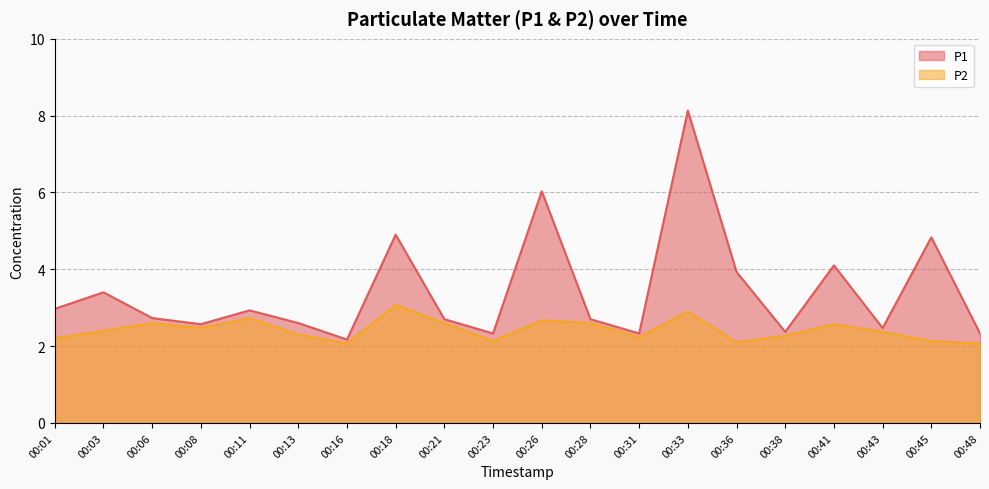

What is the sum of the P2 values at 00:45 and 00:01?

4.3